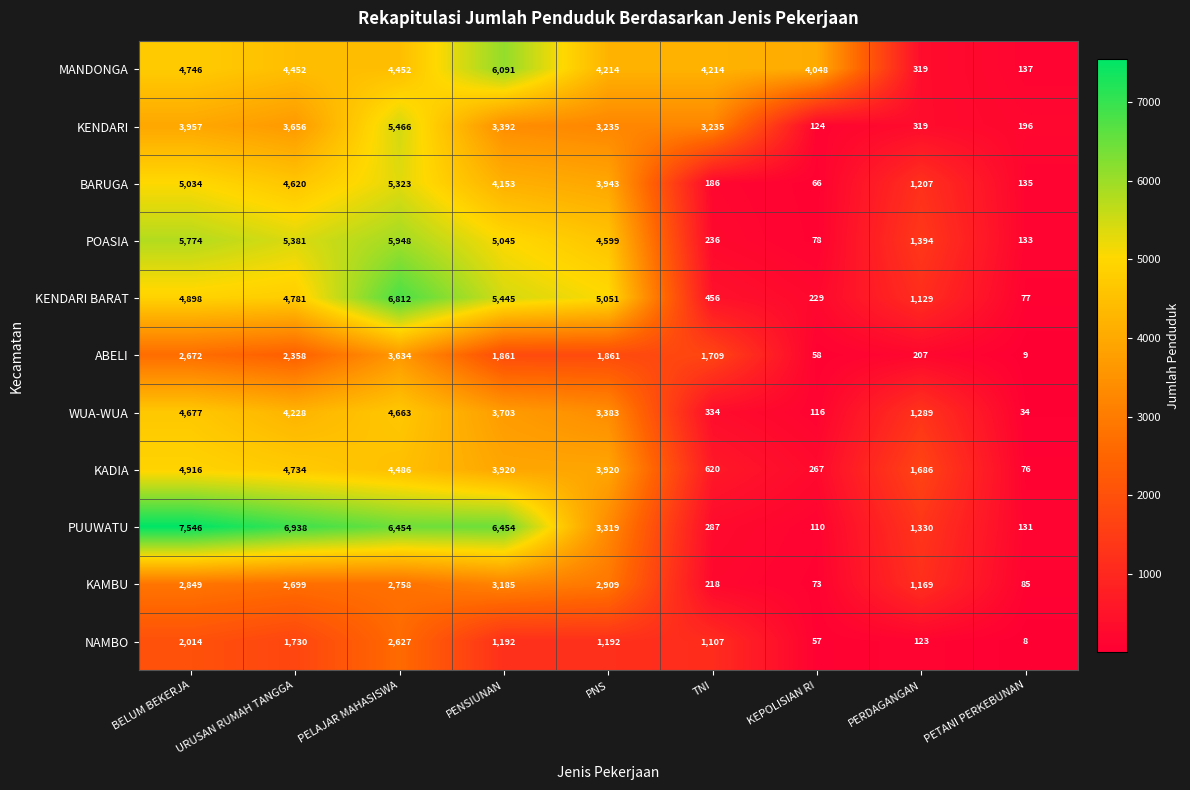

True or false: NAMBO has a value of 1190 at BELUM BEKERJA.

False